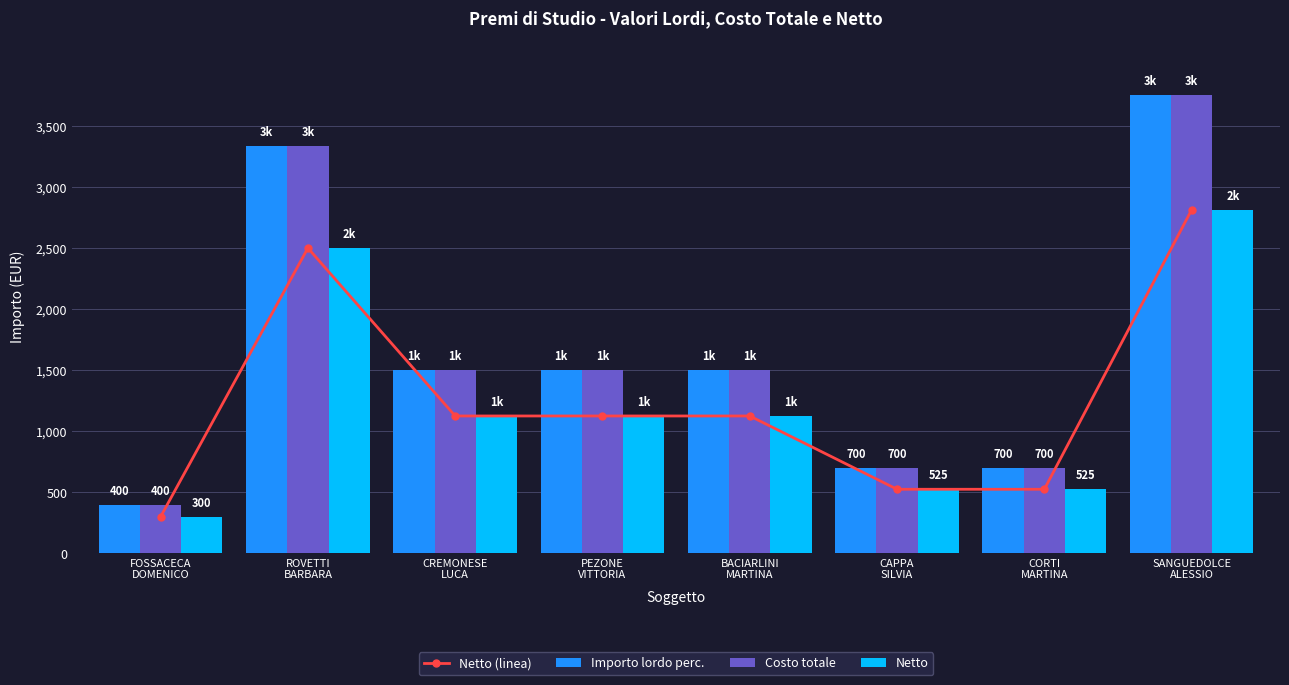

What is the sum of all Costo totale values?

13383.3